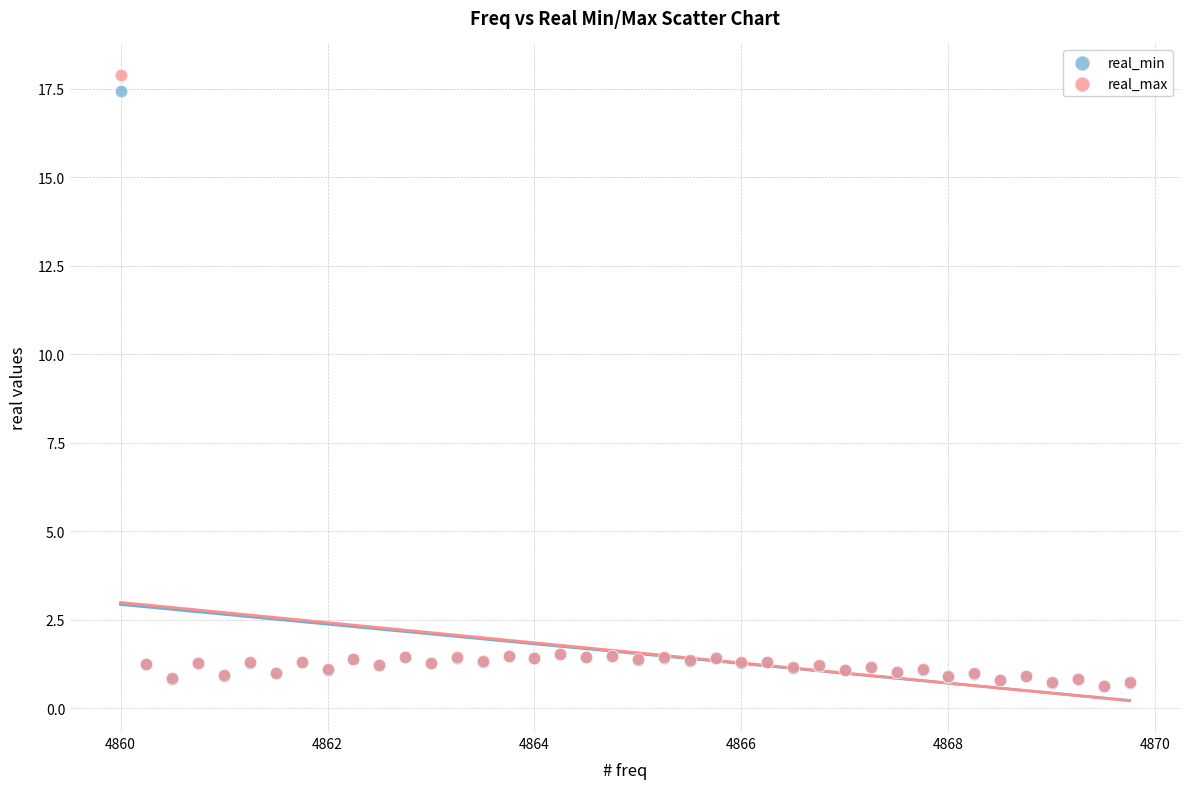

What are all the series names shown in the legend?

real_min, real_max